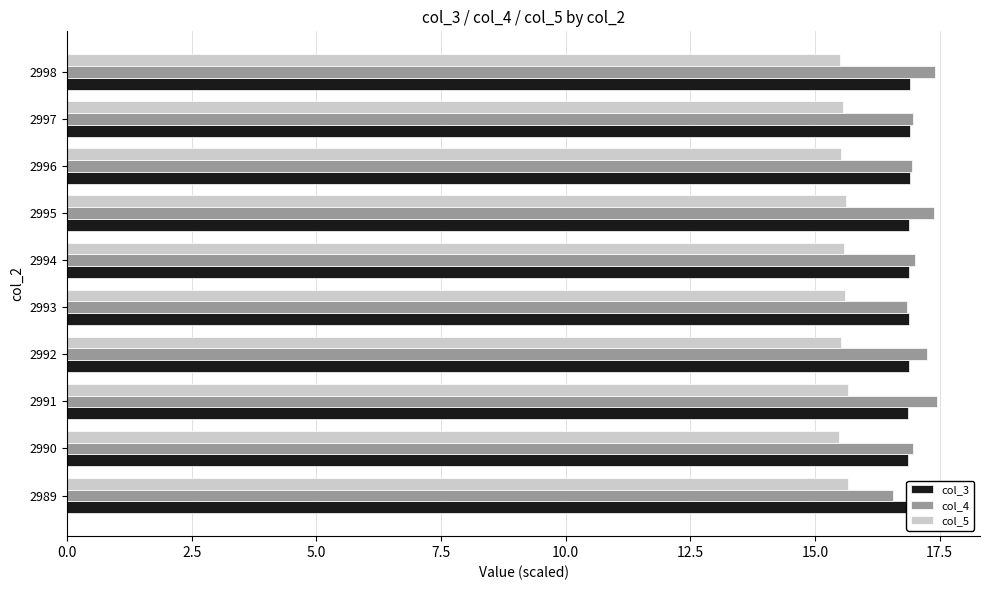

How many distinct data groups are displayed?

3